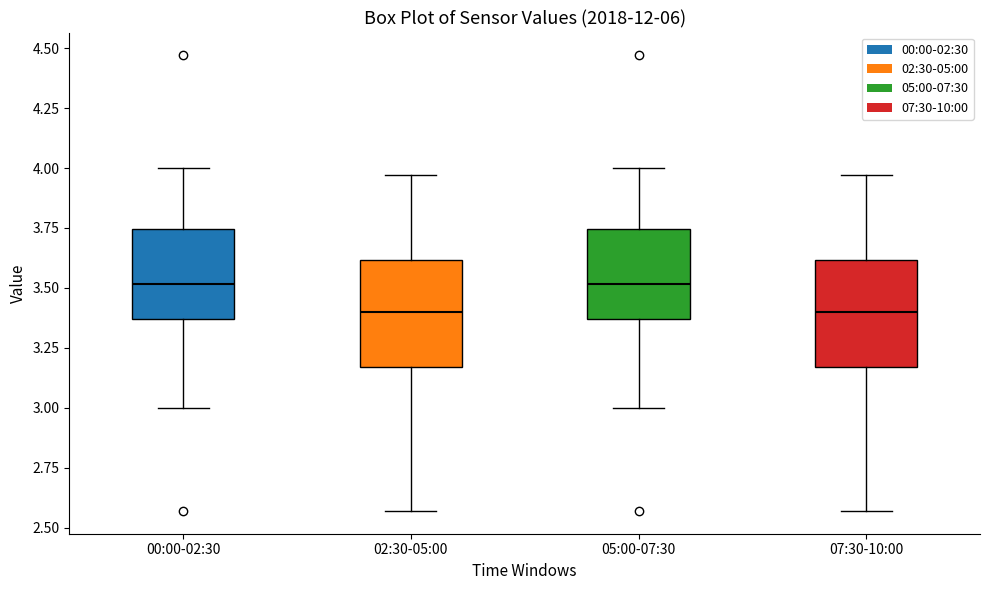

Reading left to right, transcribe this box plot: for each box, give where its median line is, the range the box spans, and where its two whiskers end, as read against the y-axis. The values are not printed on the chart, so give them approximately, as read against the axis.

00:00-02:30: median 3.50, box 3.35 to 3.75, whiskers 3.00 to 4.00
02:30-05:00: median 3.40, box 3.15 to 3.60, whiskers 2.55 to 3.95
05:00-07:30: median 3.50, box 3.35 to 3.75, whiskers 3.00 to 4.00
07:30-10:00: median 3.40, box 3.15 to 3.60, whiskers 2.55 to 3.95